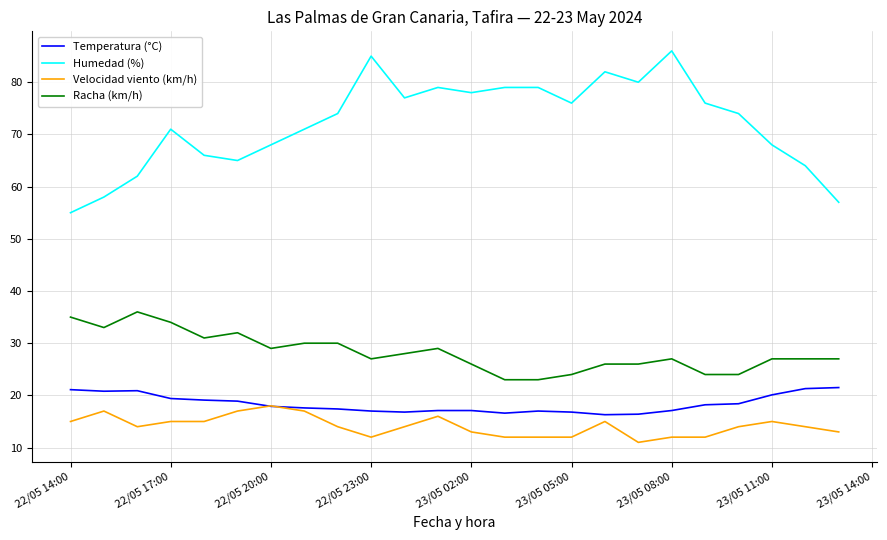

True or false: Velocidad viento (km/h) and Racha (km/h) cross at least once.

False